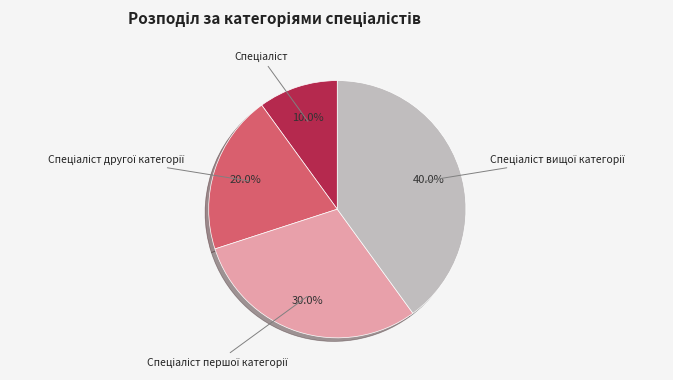

Is there any slice that represents more than half of the pie?

No